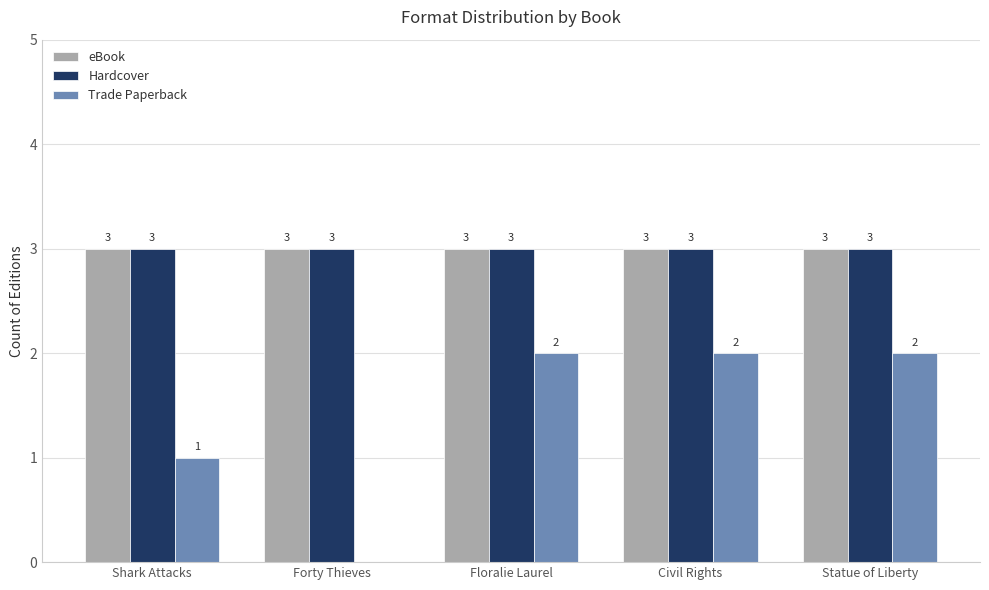

How many positive values does the Trade Paperback series have?

4